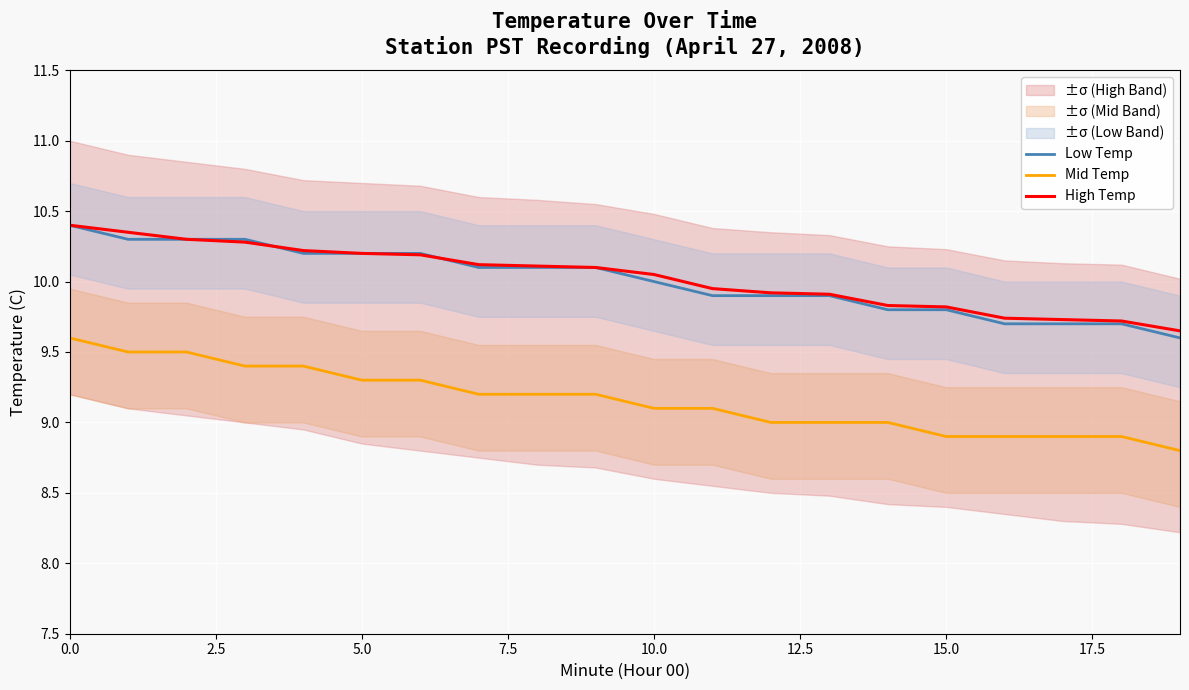

What is the difference between the second highest and minimum values in the Mid Temp series?

0.7